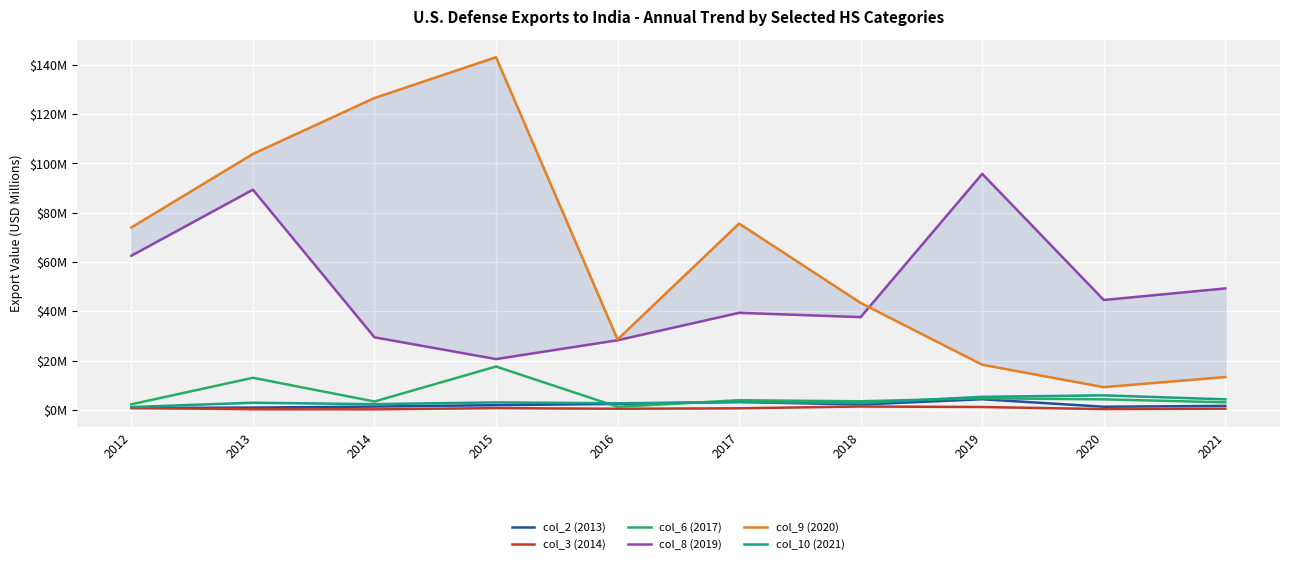

What is the highest value of the col_9 (2020) series?

143.1